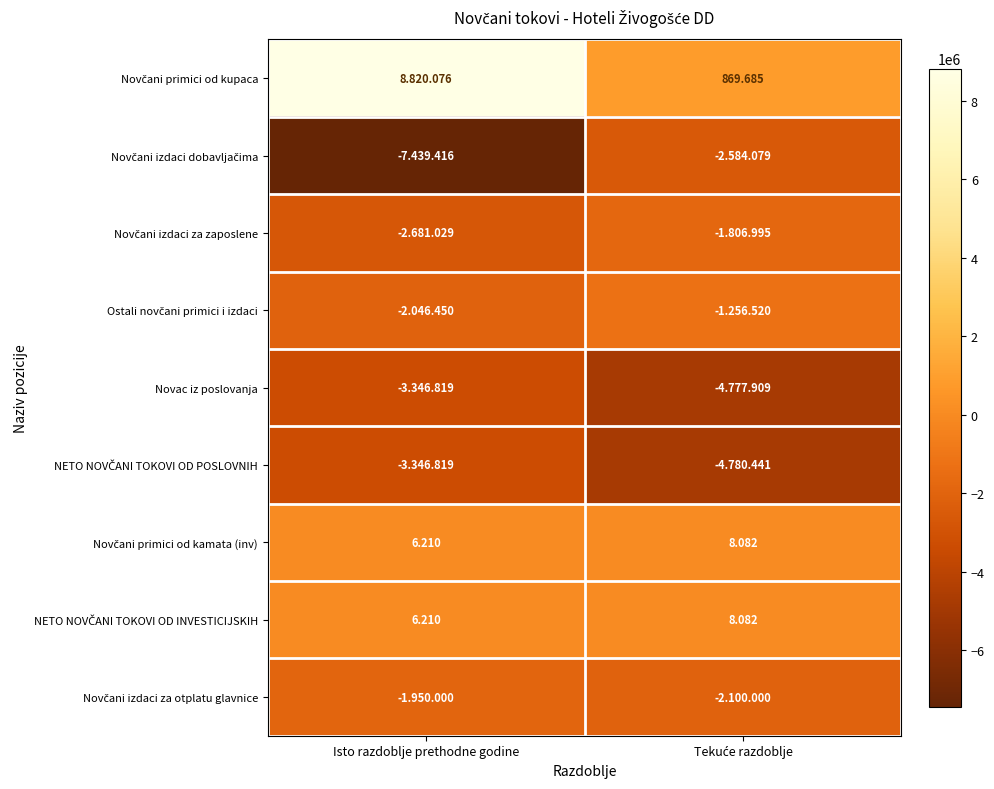

Which category has the lowest value across all series?

Isto razdoblje prethodne godine